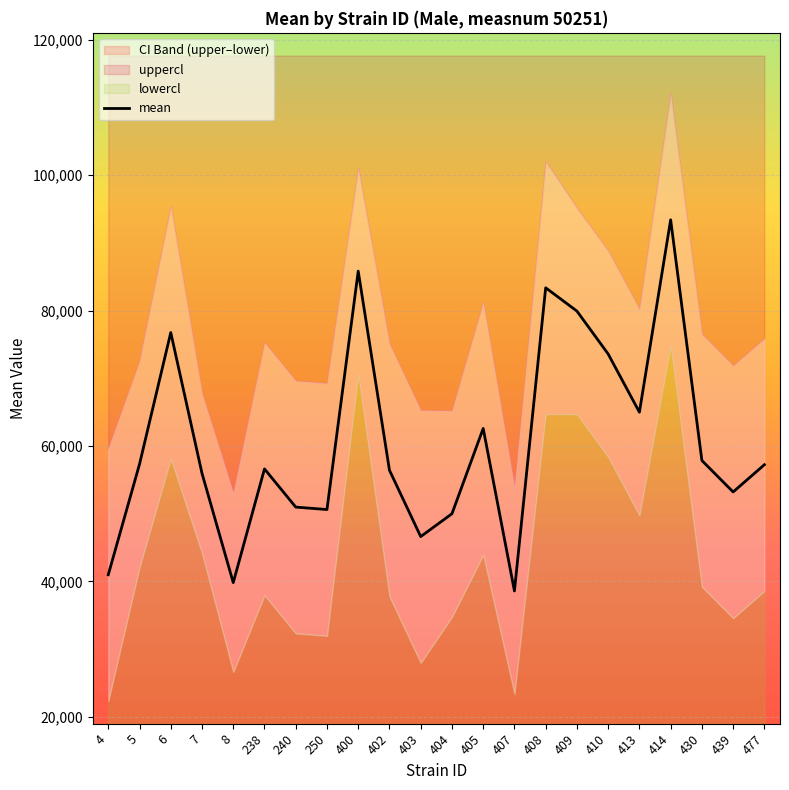

Where is the first local minimum?

8